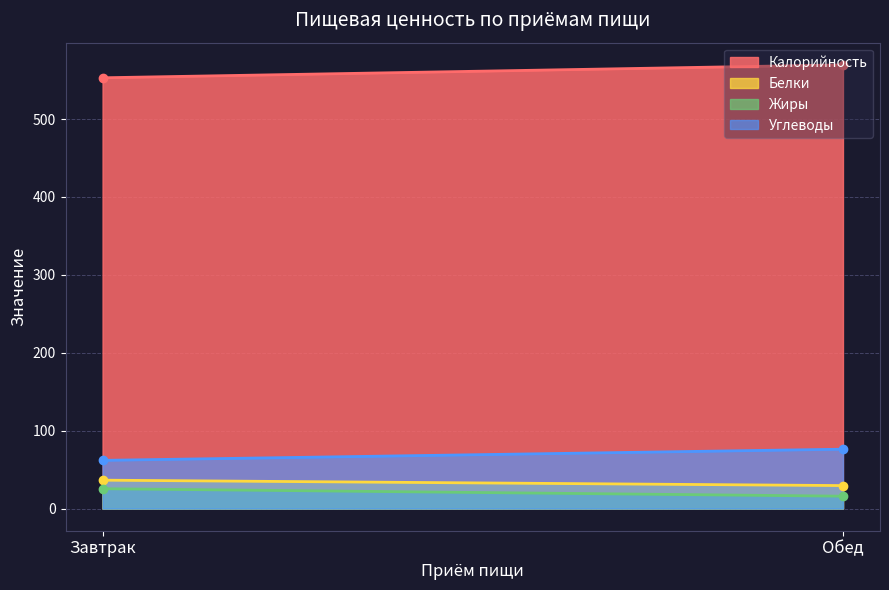

Which series has the largest total across all categories?

Калорийность